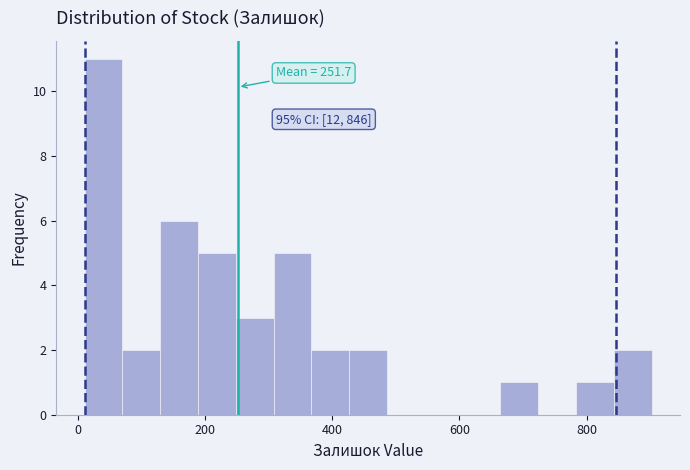

Read against the x-axis, roughly where is the centre of the tallest bar?

40